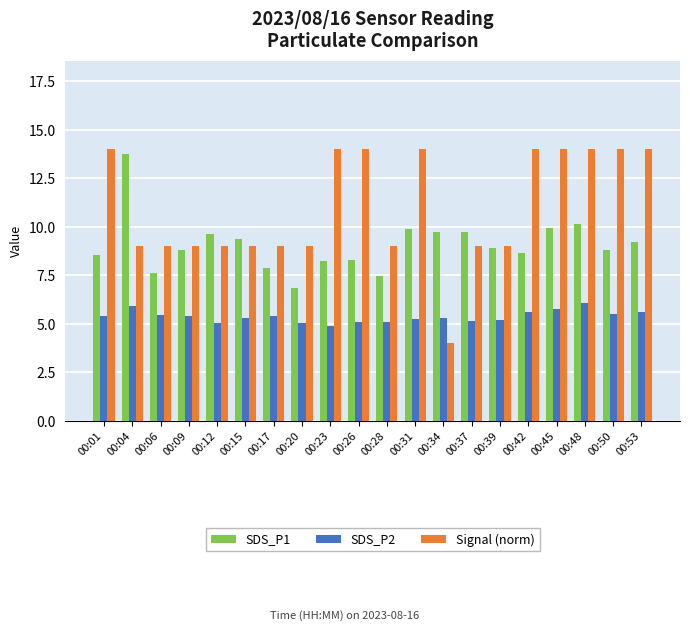

At which category is the sum across all series the highest?

00:48